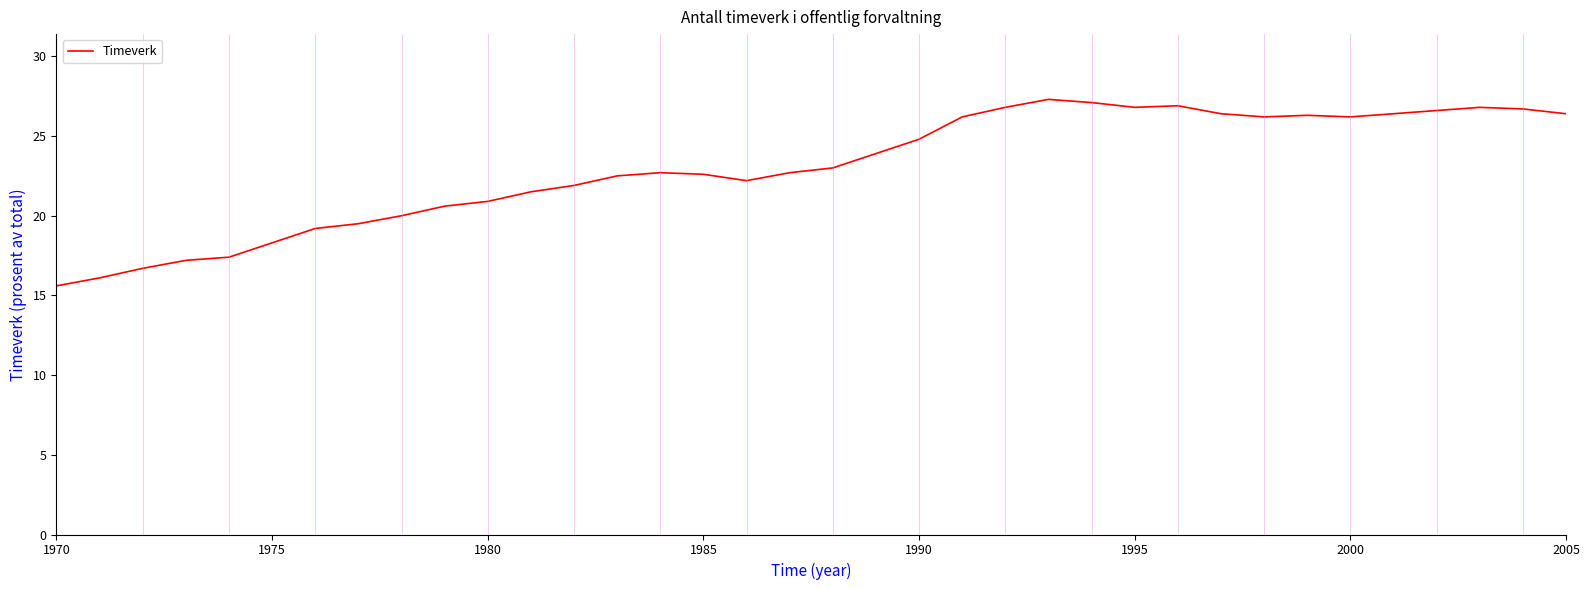

What is the minimum value shown in the chart?

15.6